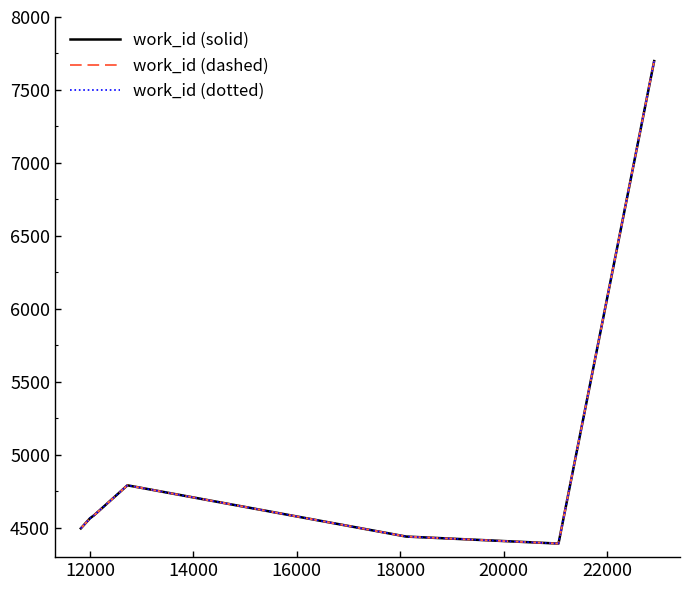

Is this an area chart (filled region under the line)?

No